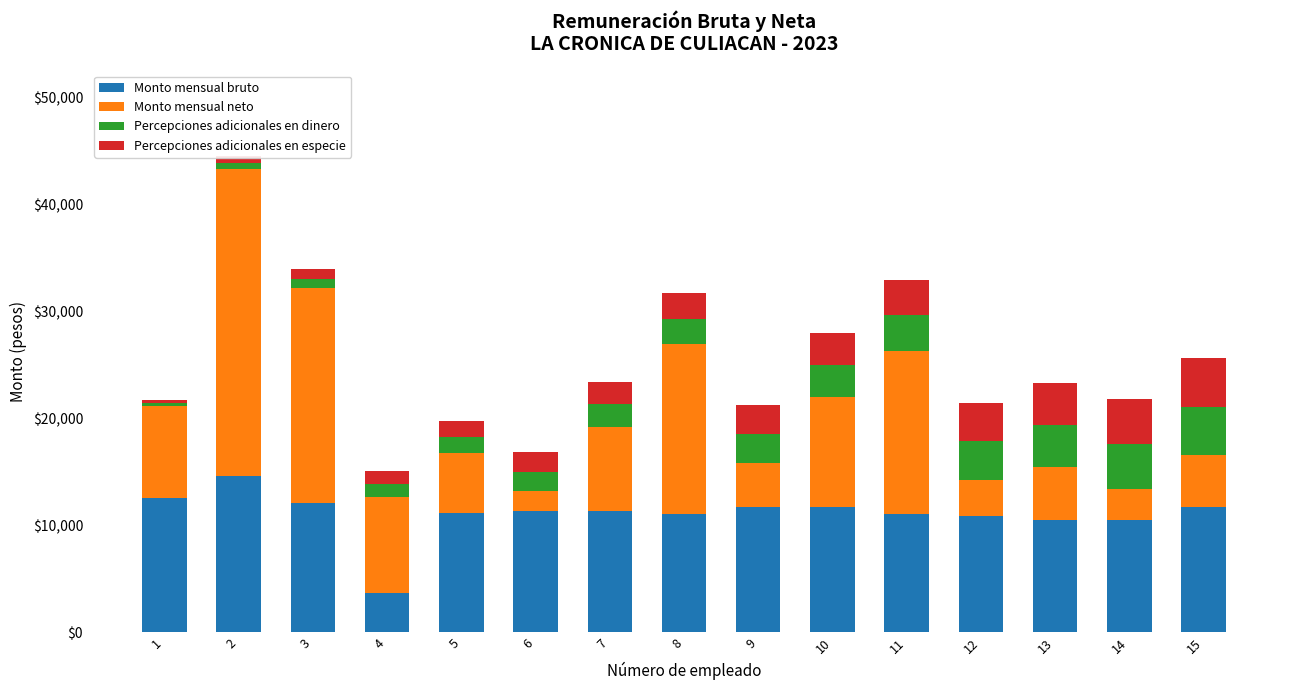

What is the total value across all series at 6?

16806.8